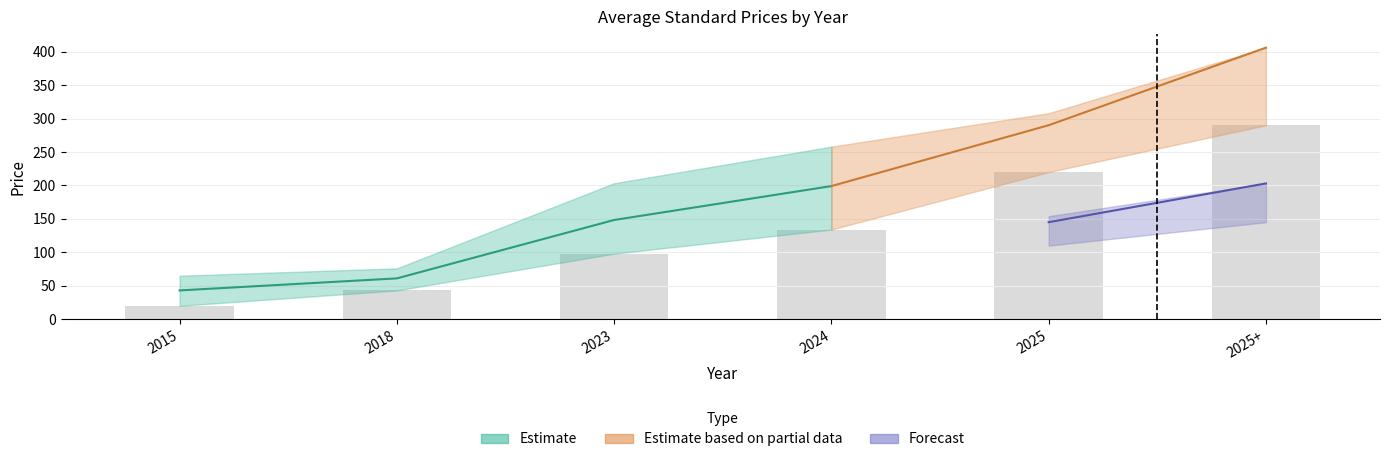

Reading left to right, what are all the values shown in this chart?

20	43	98	134	220	290